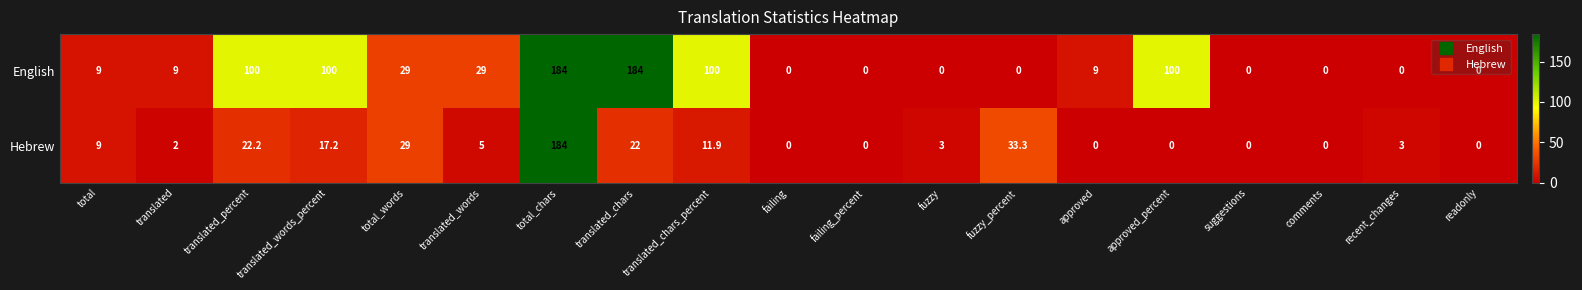

Which series changed the most between approved and approved_percent?

English